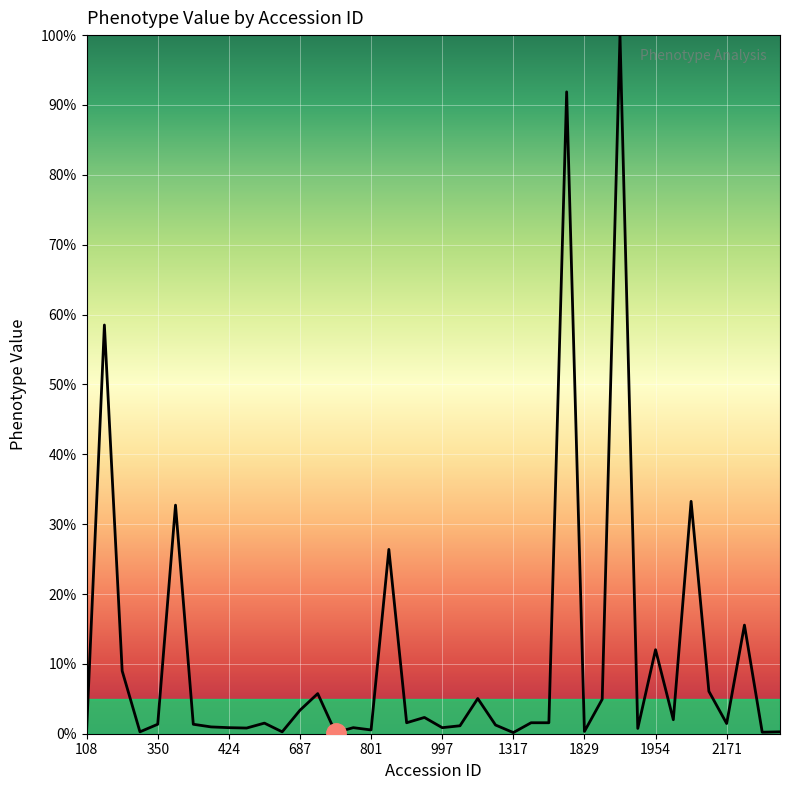

What is the maximum value shown in the chart?

100.0